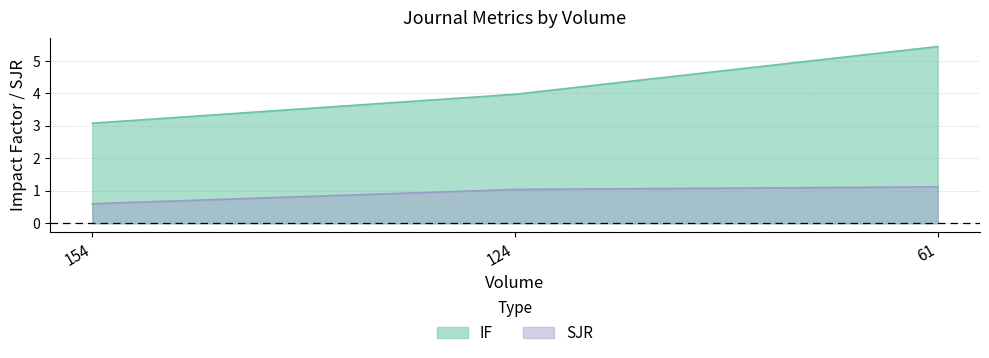

What is the difference between the second highest and minimum values in the SJR series?

0.4